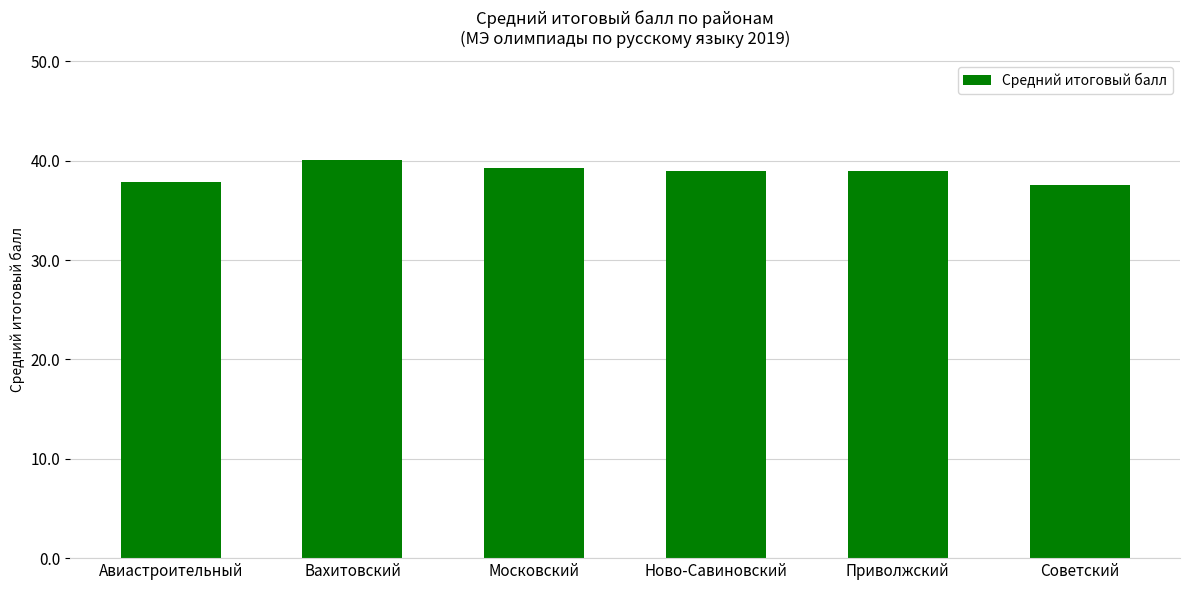

How many data points does each series have?

6